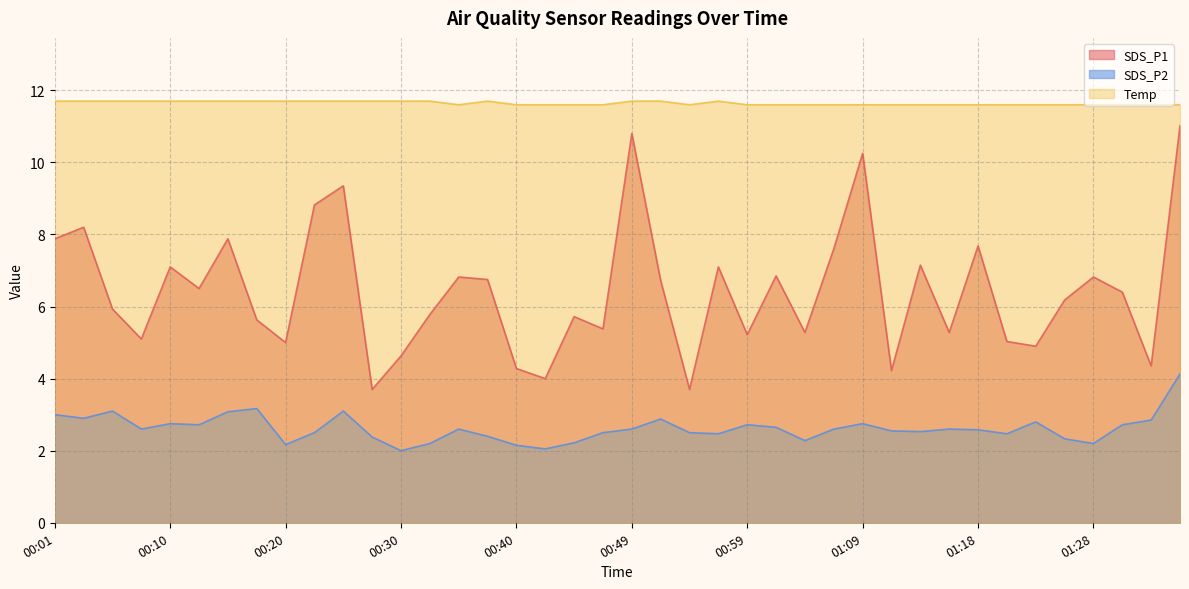

Where is SDS_P1 nearest to the value 7?

00:10